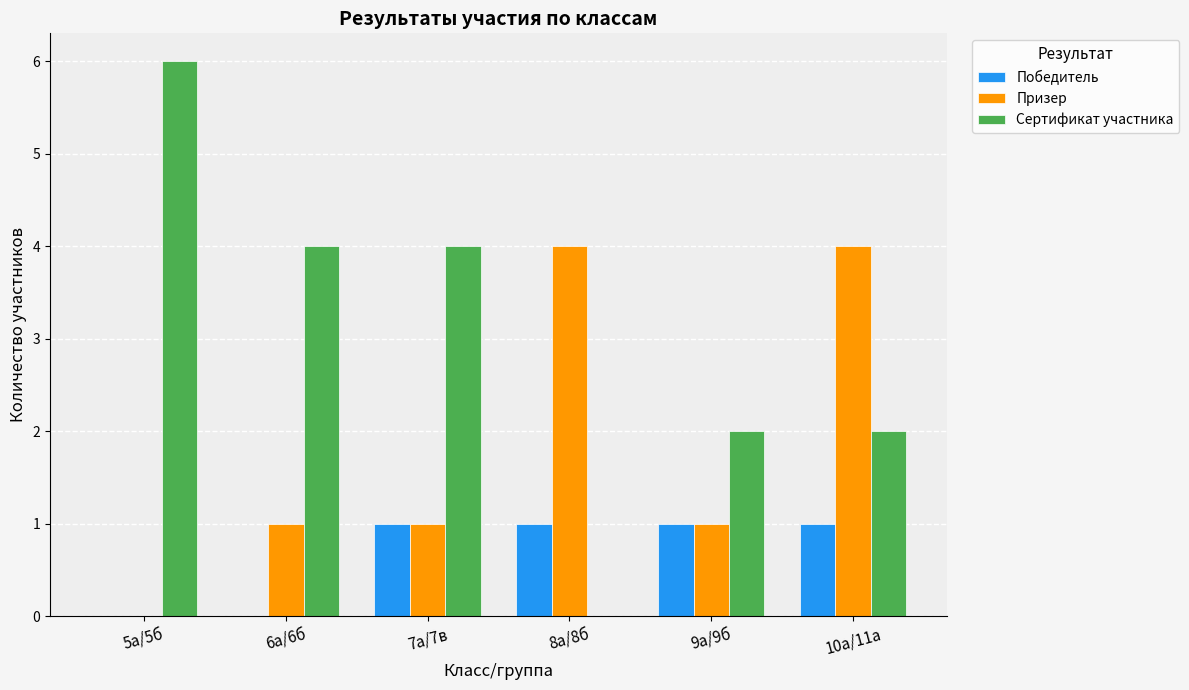

Which series changed the most between 5а/5б and 8а/8б?

Сертификат участника